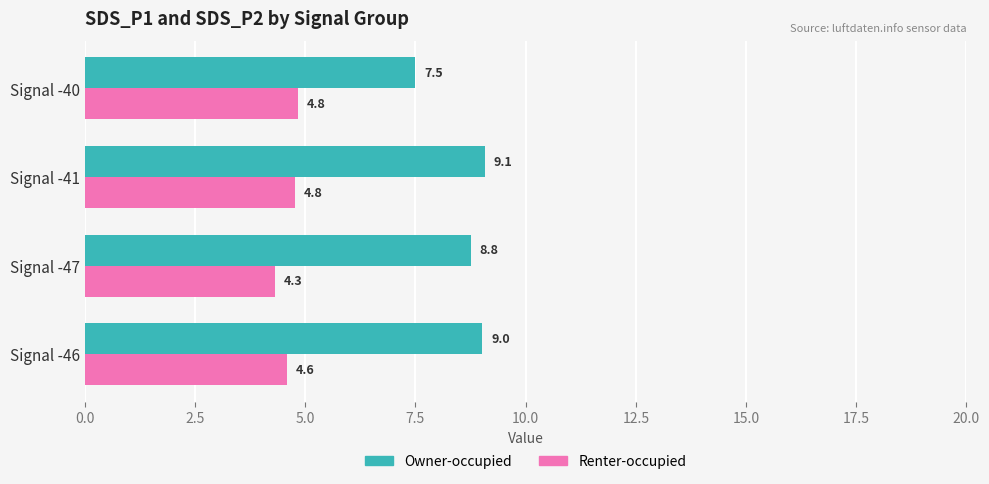

The Renter-occupied series shows 7.2 at Signal -47. True or false?

False